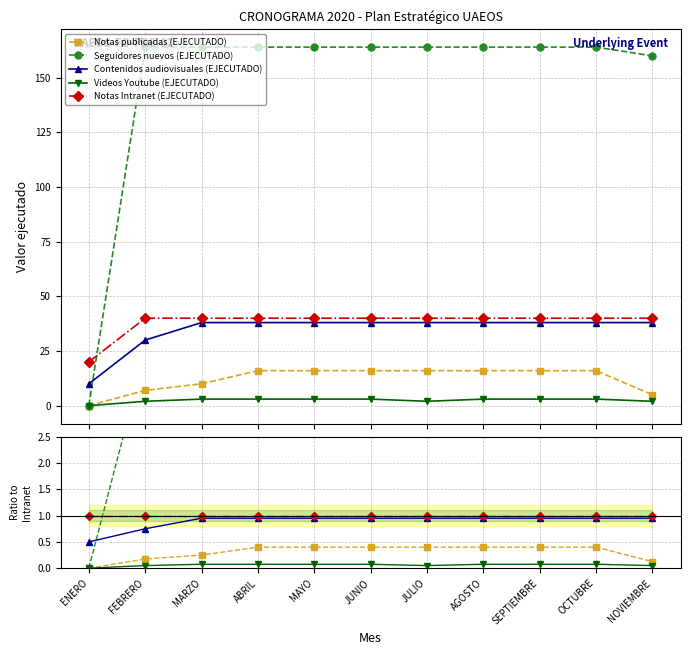

How many intersections are there between Seguidores nuevos (EJECUTADO) and Notas Intranet (EJECUTADO)?

1